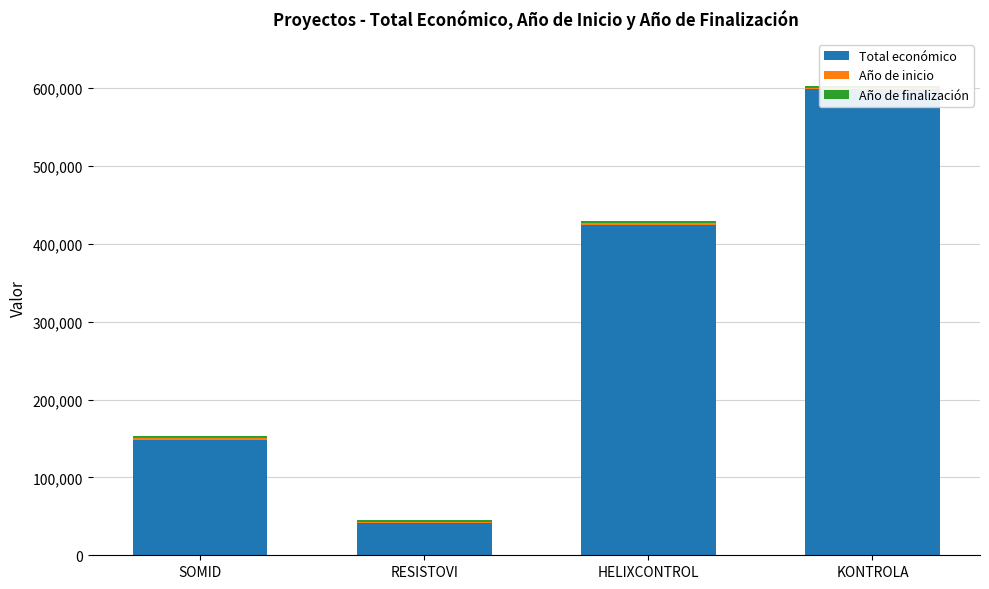

Is it true that Año de inicio equals 2024 at HELIXCONTROL?

True